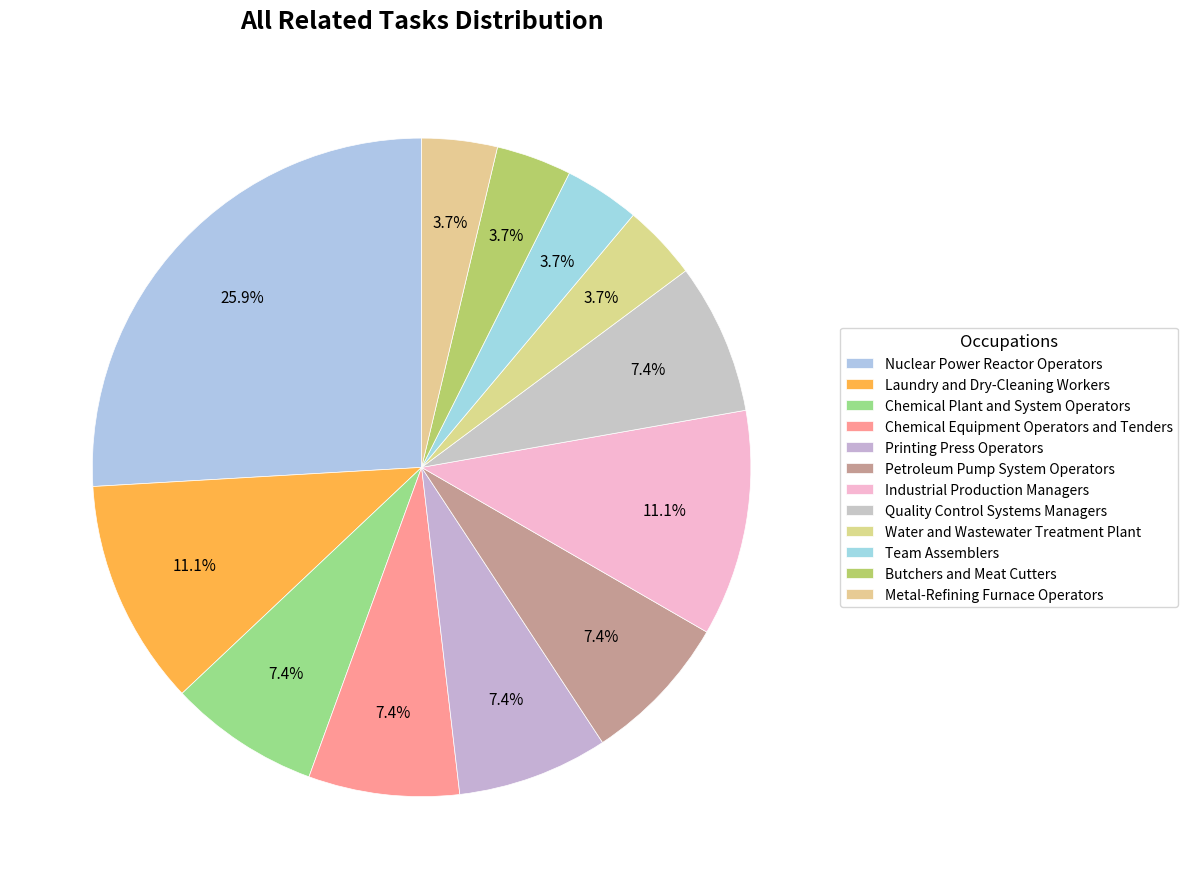

Is there any slice that represents more than half of the pie?

No